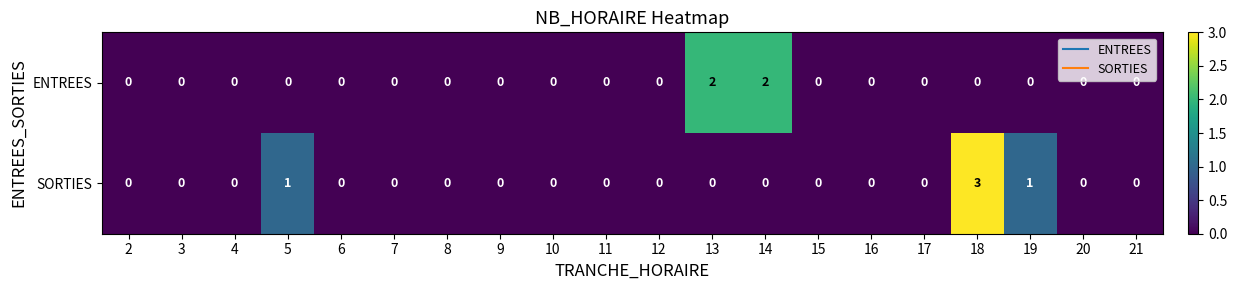

At which category is the sum across all series the highest?

18